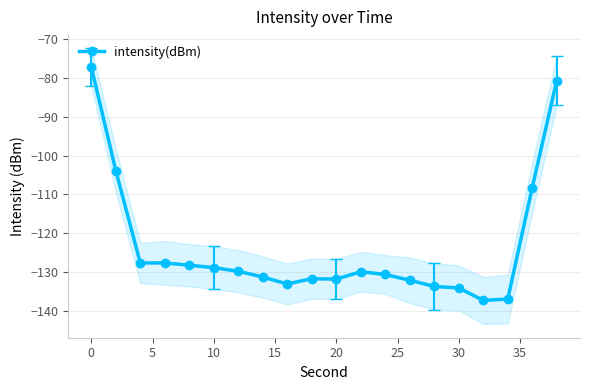

True or false: intensity(dBm) has more than 1 points higher than both neighbors.

True